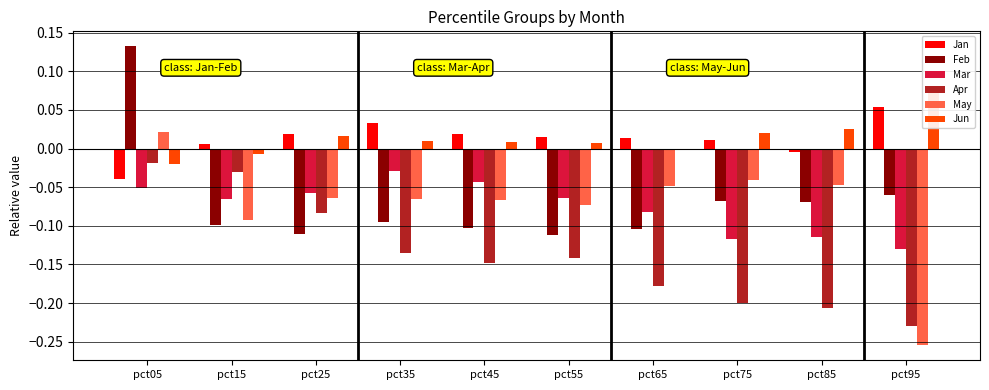

Is it true that Jun equals 0.0 at pct45?

True